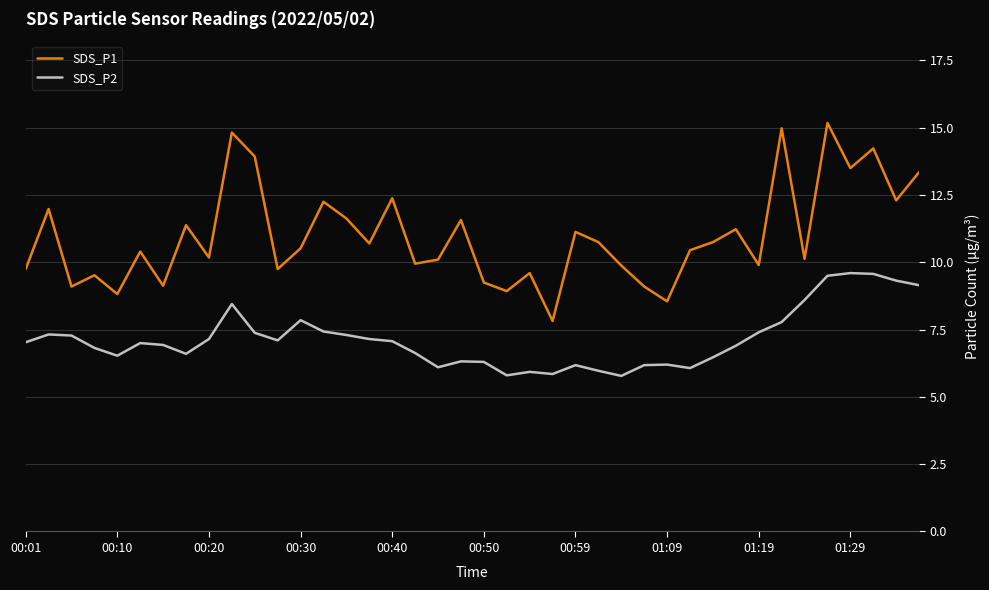

What is the difference between the maximum and minimum values in the SDS_P2 series?

3.8